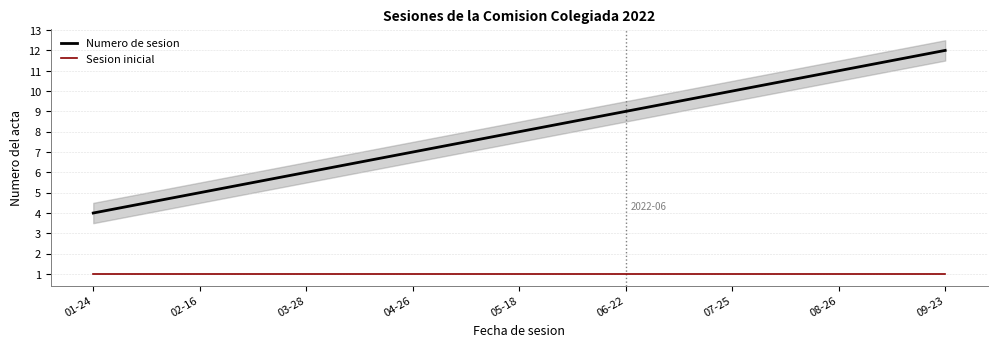

Which category has the lowest value in the Numero de sesion series?

01-24